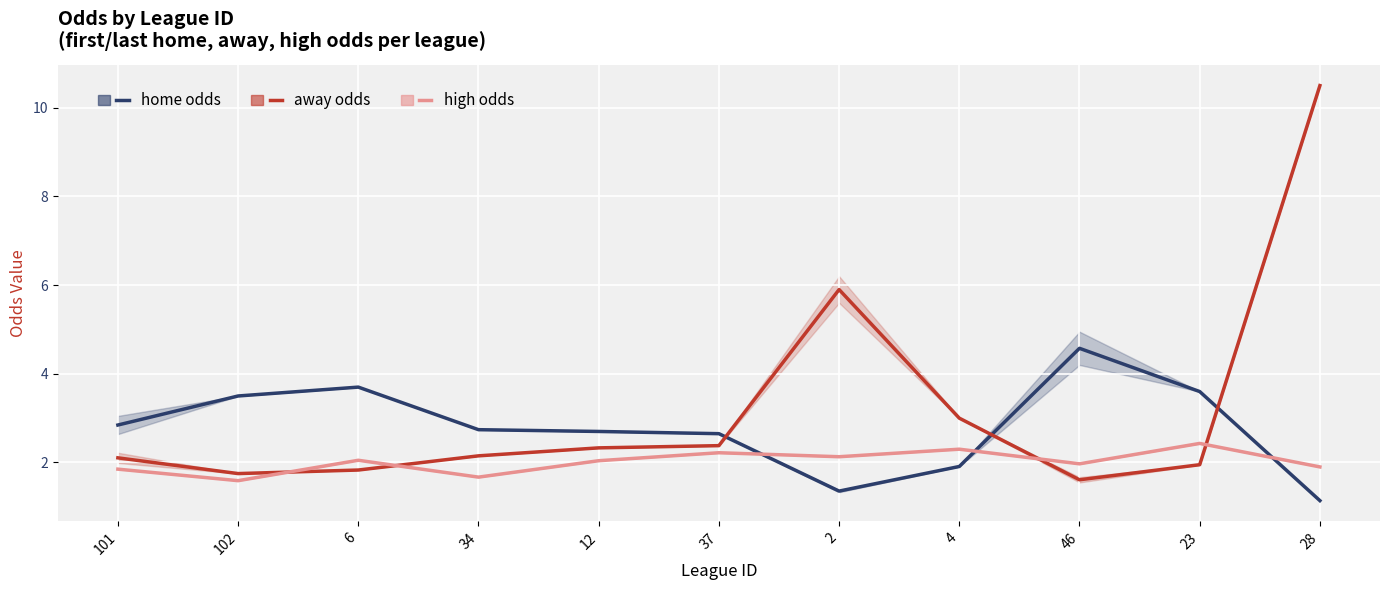

List the series in order of their peak value, lowest first.

high odds, home odds, away odds